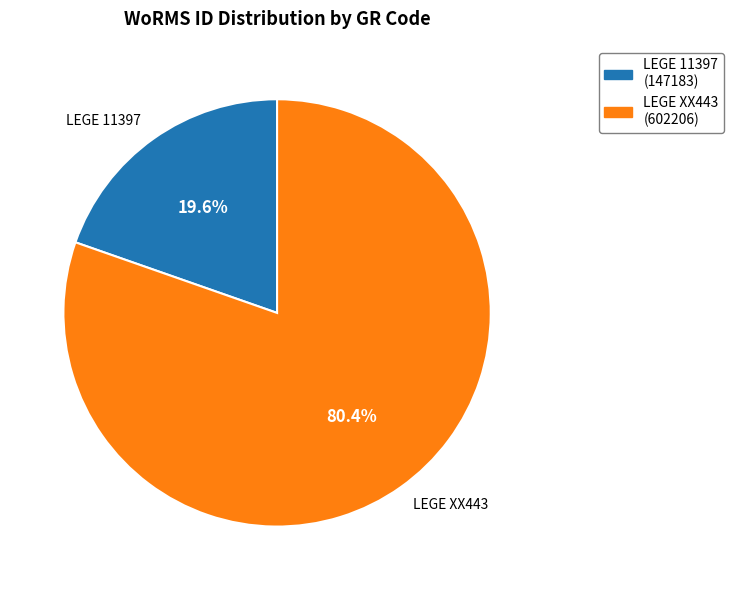

The LEGE 11397 slice represents 20% of the pie. True or false?

True